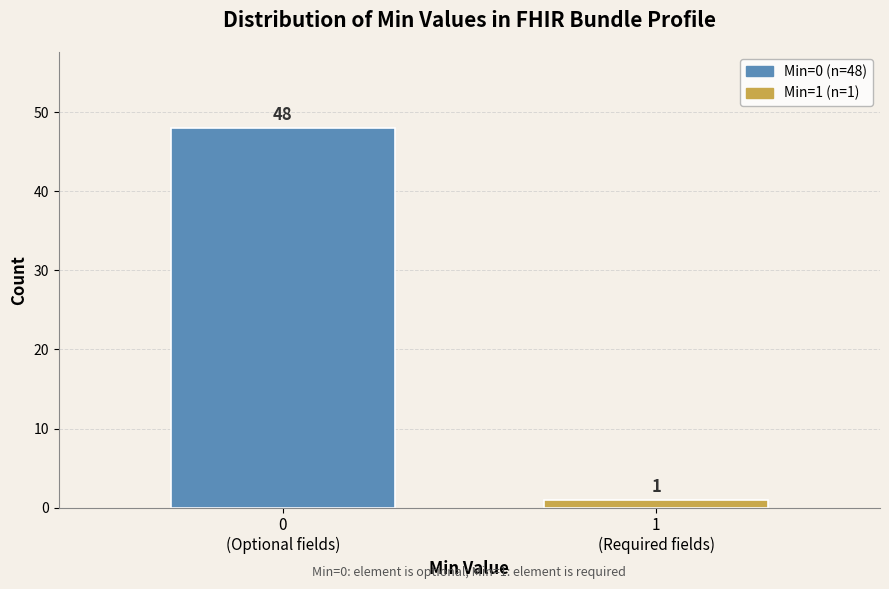

Reading left to right, what are all the values shown in this chart?

48	1